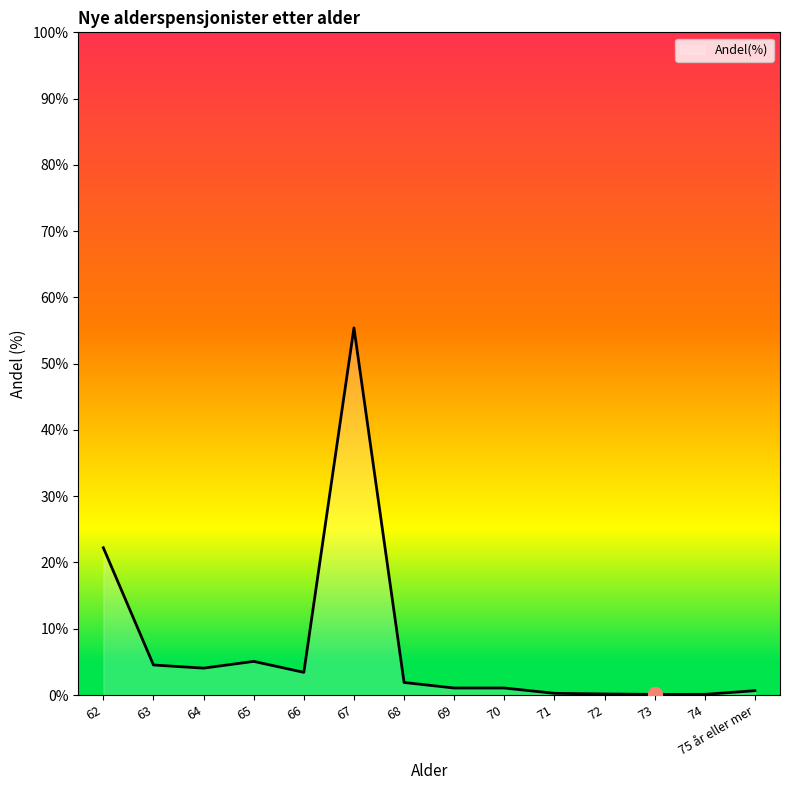

What is the ratio of the value at 74 to the value at 68?

0.1